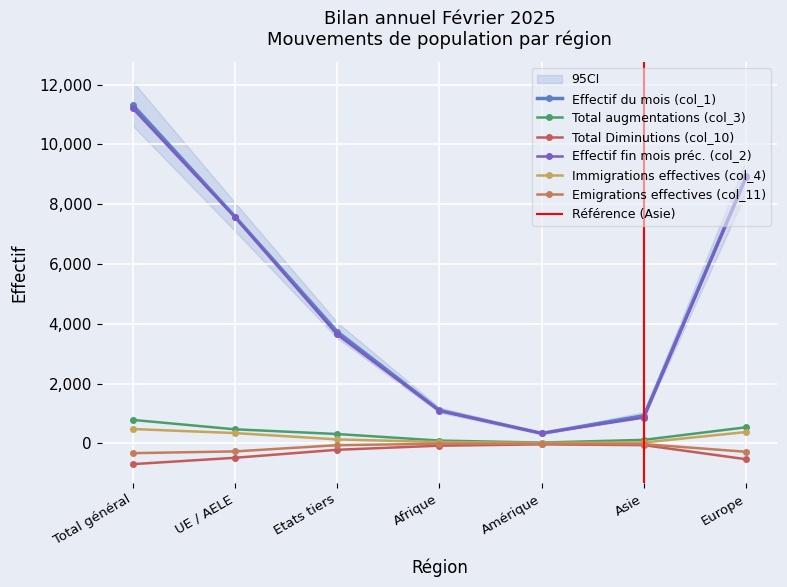

Reading left to right, extract all data points from this chart.

Effectif du mois (col_1): 11324	7588	3736	1106	337	929	8931
Total augmentations (col_3): 788	473	315	96	29	120	541
Total Diminutions (col_10): -692	-480	-212	-75	-31	-57	-529
Effectif fin mois préc. (col_2): 11210	7566	3644	1086	341	867	8895
Immigrations effectives (col_4): 482	347	135	47	18	33	382
Emigrations effectives (col_11): -325	-267	-58	-10	-12	-23	-280